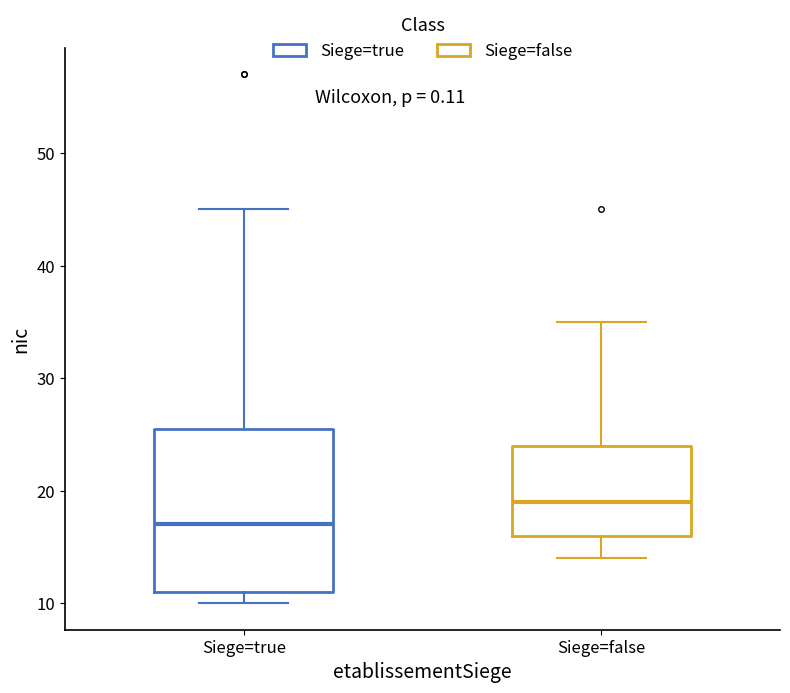

Reading left to right, transcribe this box plot: for each box, give where its median line is, the range the box spans, and where its two whiskers end, as read against the y-axis. The values are not printed on the chart, so give them approximately, as read against the axis.

Siege=true: median 17, box 11 to 26, whiskers 10 to 45
Siege=false: median 19, box 16 to 24, whiskers 14 to 35